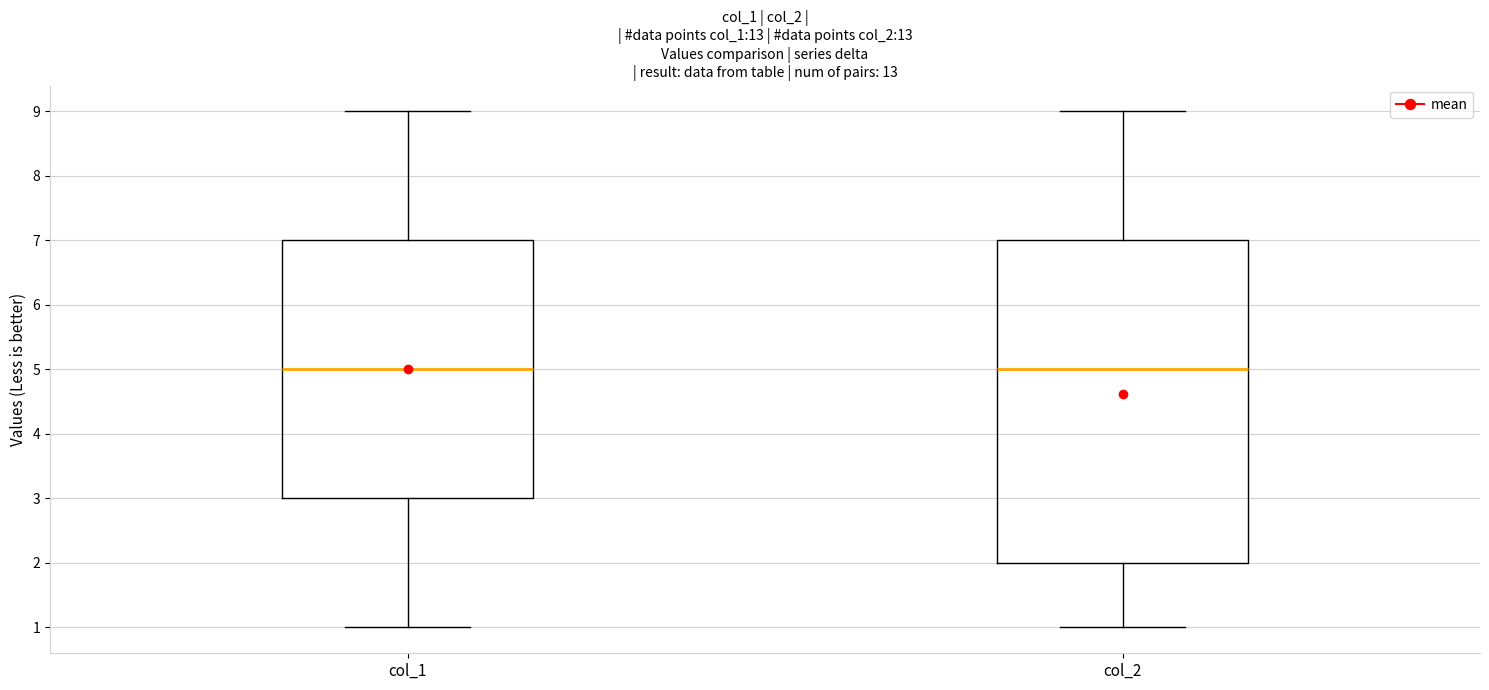

Where is the lower edge of the box for col_1 on the y-axis? The values are not printed on the chart, so give them approximately, as read against the axis.

3